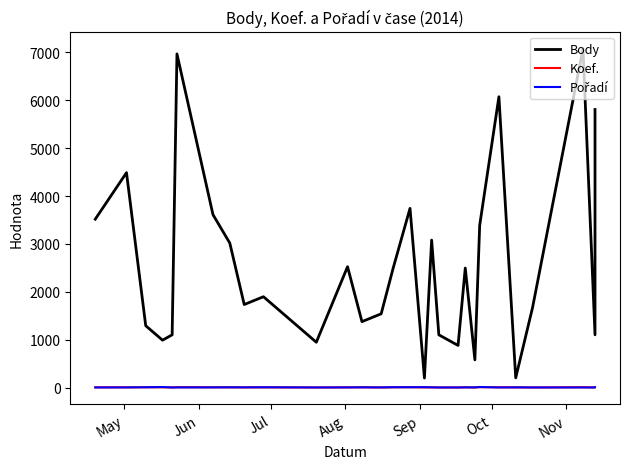

Reading right to left, what are all the values shown in this chart?

Body: 5808	1101	7081	1669	202	6075	3389	578	2496	879	1101	3080	198	3743	2496	1540	1376	2524	946	1897	1734	3017	3611	6970	1101	989	1291	4489	3517
Koef.: 5	1	6	1	2	5	6	1	4	1	1	4	1	6	4	1	4	3	1	3	3	4	4	6	1	4	4	4	4
Pořadí: 4	1	1	1	4	1	11	2	3	1	1	3	8	6	6	2	4	2	1	5	3	4	3	2	1	10	6	2	1